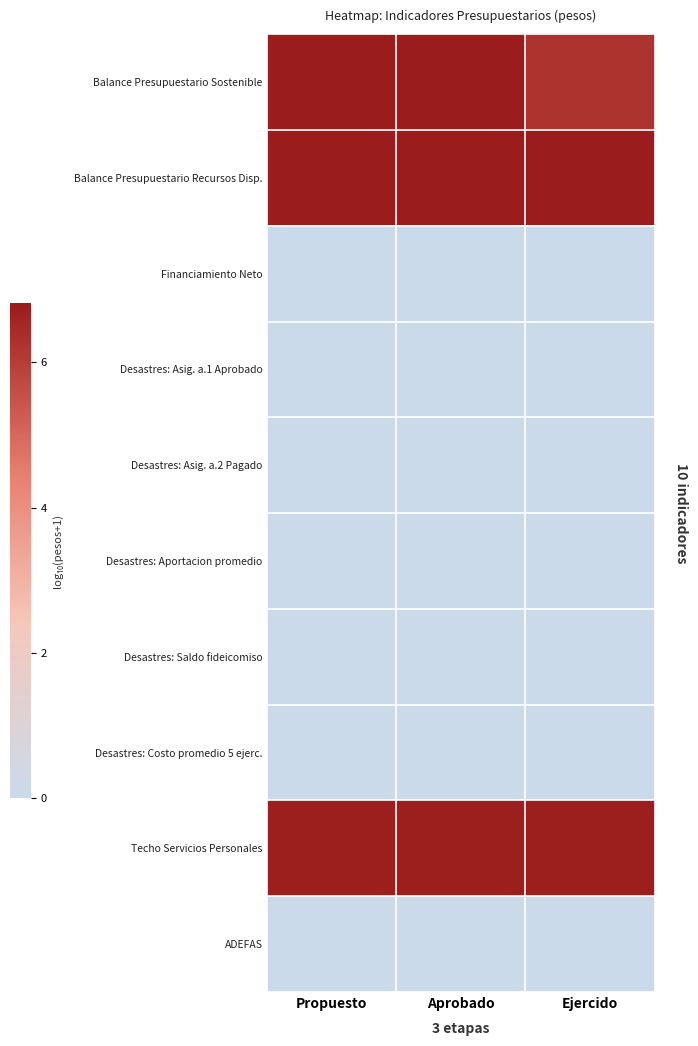

Reading right to left, transcribe all the data shown in this chart.

Balance Presupuestario Sostenible: Ejercido=6.2	Aprobado=6.8	Propuesto=6.8
Balance Presupuestario Recursos Disp.: Ejercido=6.8	Aprobado=6.8	Propuesto=6.8
Financiamiento Neto: Ejercido=0.0	Aprobado=0.0	Propuesto=0.0
Desastres: Asig. a.1 Aprobado: Ejercido=0.0	Aprobado=0.0	Propuesto=0.0
Desastres: Asig. a.2 Pagado: Ejercido=0.0	Aprobado=0.0	Propuesto=0.0
Desastres: Aportacion promedio: Ejercido=0.0	Aprobado=0.0	Propuesto=0.0
Desastres: Saldo fideicomiso: Ejercido=0.0	Aprobado=0.0	Propuesto=0.0
Desastres: Costo promedio 5 ejerc.: Ejercido=0.0	Aprobado=0.0	Propuesto=0.0
Techo Servicios Personales: Ejercido=6.8	Aprobado=6.7	Propuesto=6.7
ADEFAS: Ejercido=0.0	Aprobado=0.0	Propuesto=0.0